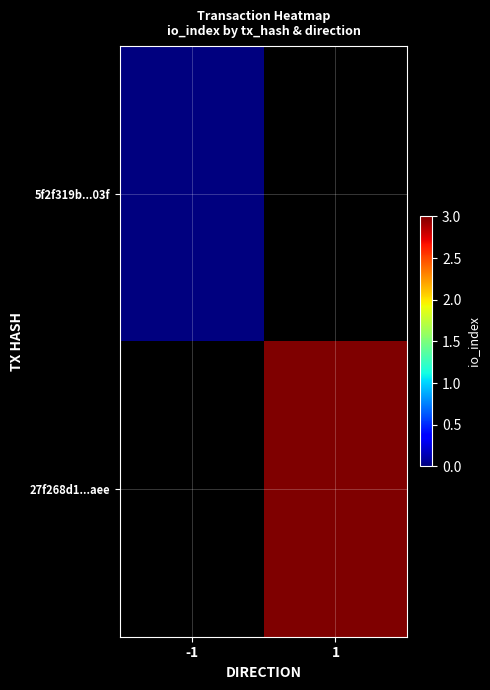

Count the number of data series in this chart.

2